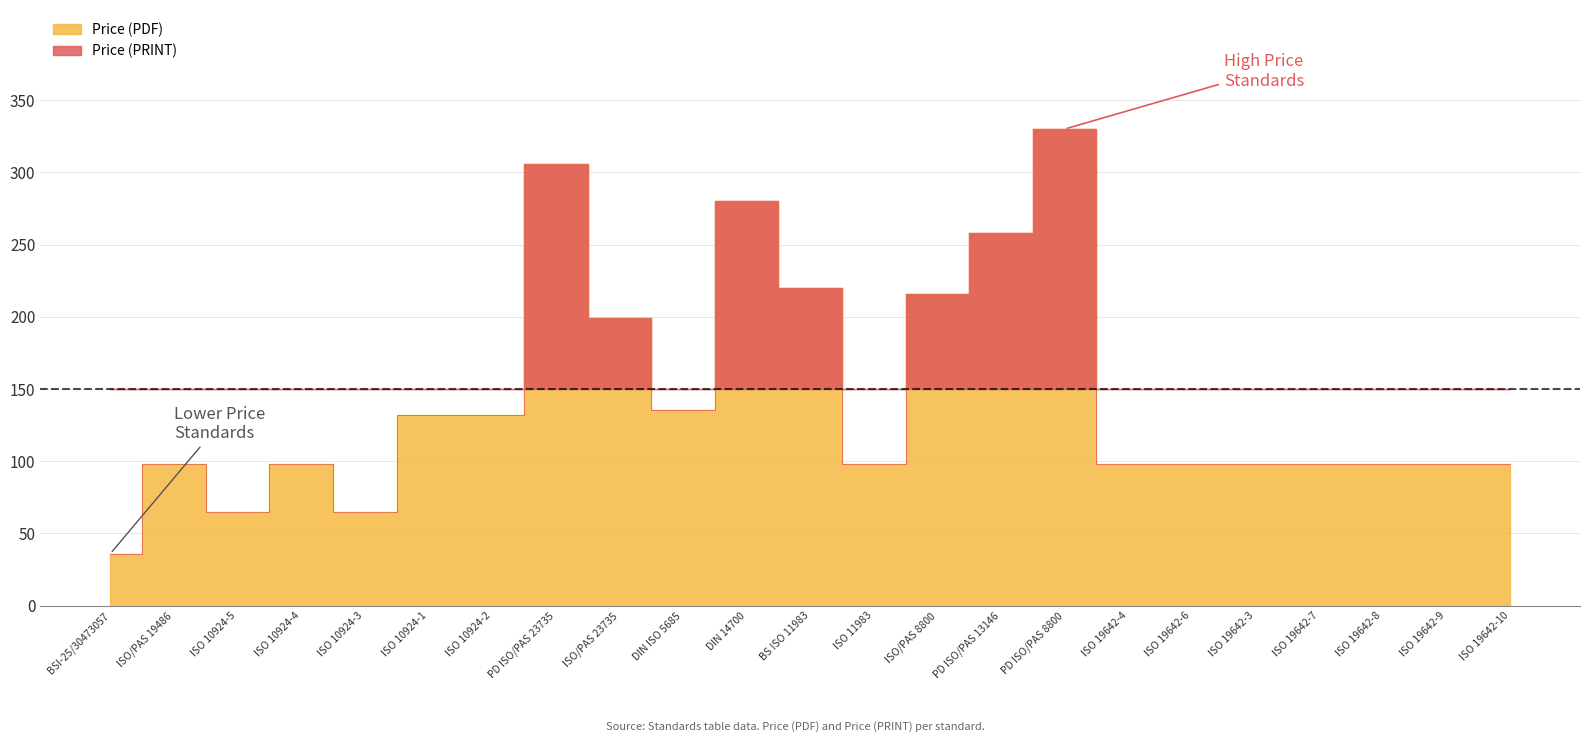

Where is Price (PRINT) nearest to the value 183?

ISO/PAS 23735